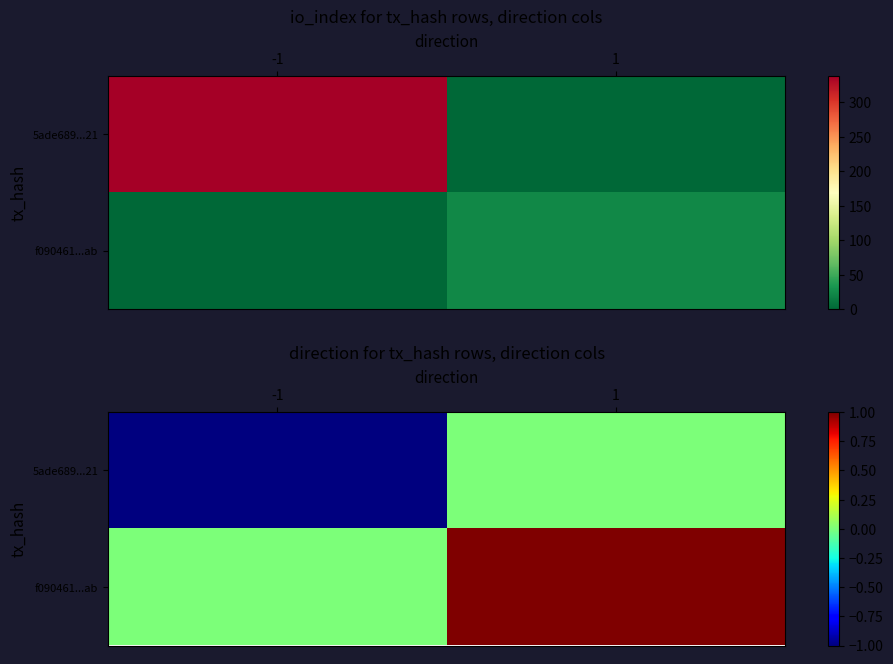

What is the total value across all series at -1?

-1